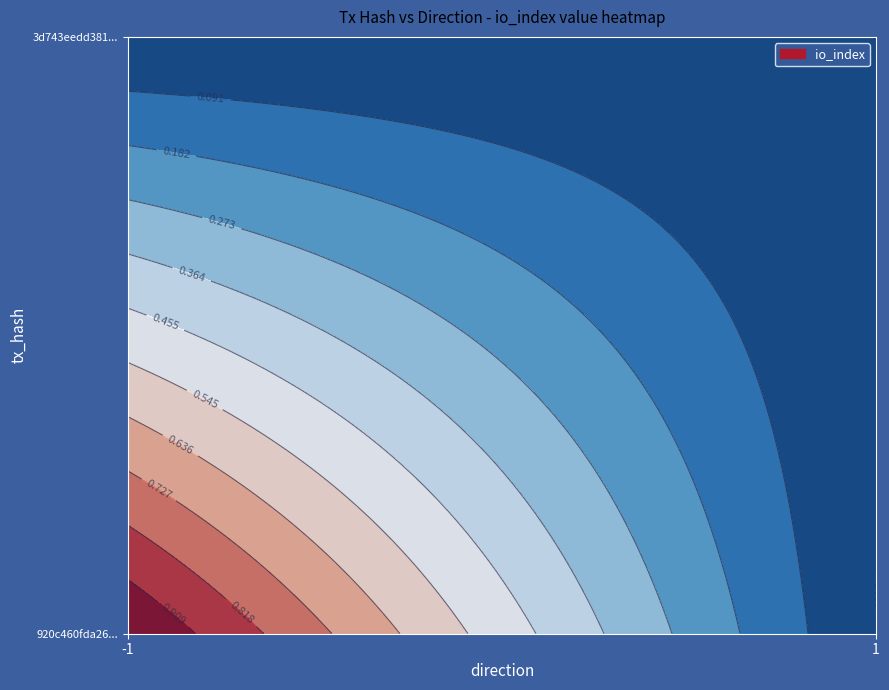

The 920c460fda2655c10cb0327a1cda4285f96b325 series shows 1 at io_index. True or false?

True